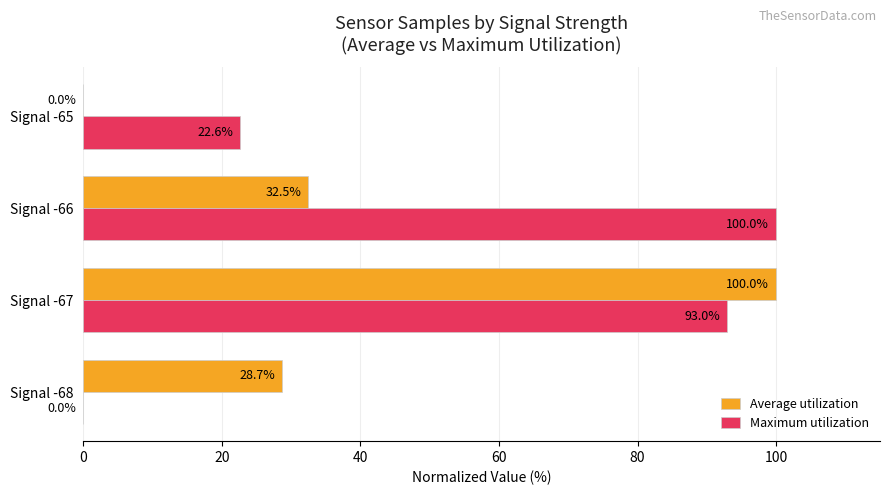

Which series has the largest total across all categories?

Maximum utilization